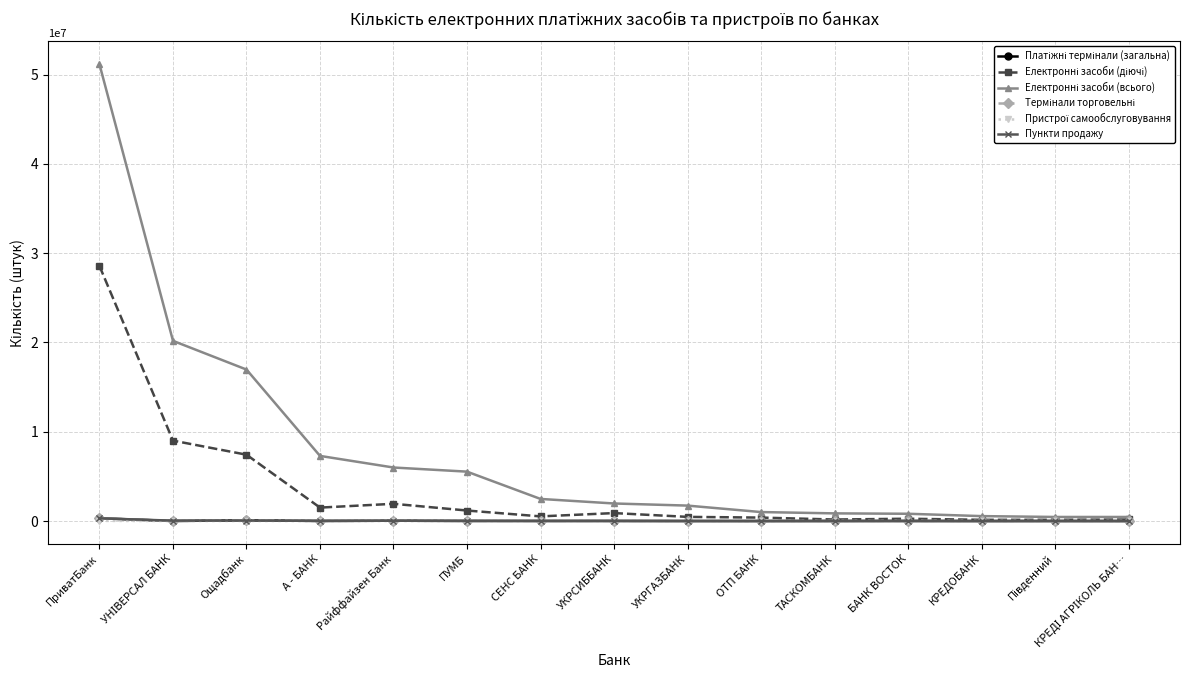

At how many categories does at least one series exceed 13308708?

3